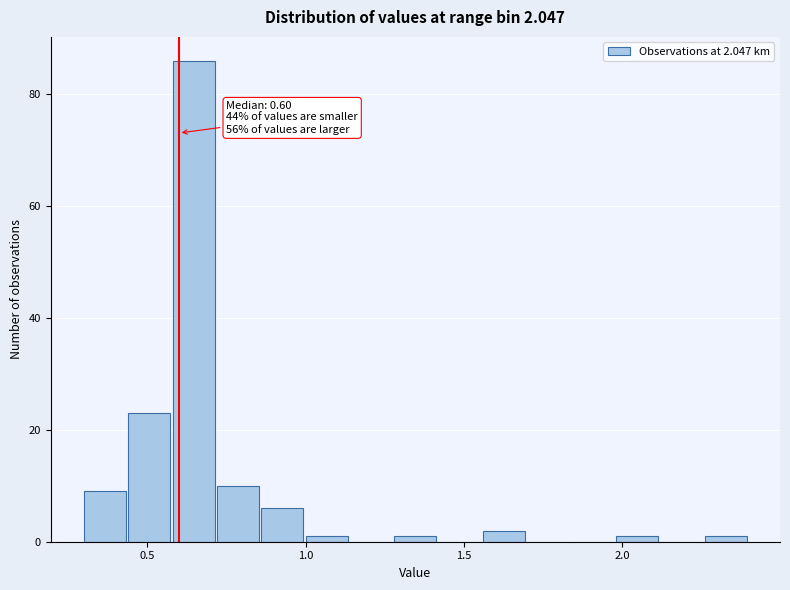

Around what value on the x-axis is the tallest bar? Give the approximate position of its centre, as read against the axis.

0.65